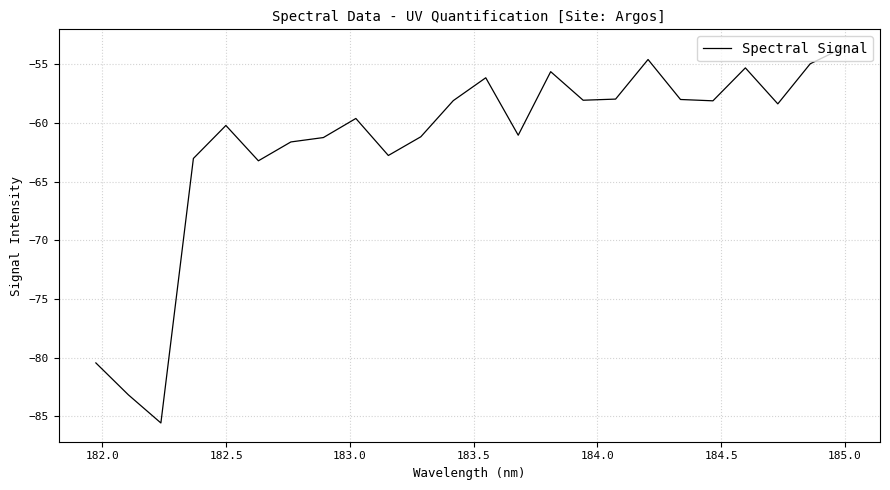

What is the greatest value displayed?

-53.6